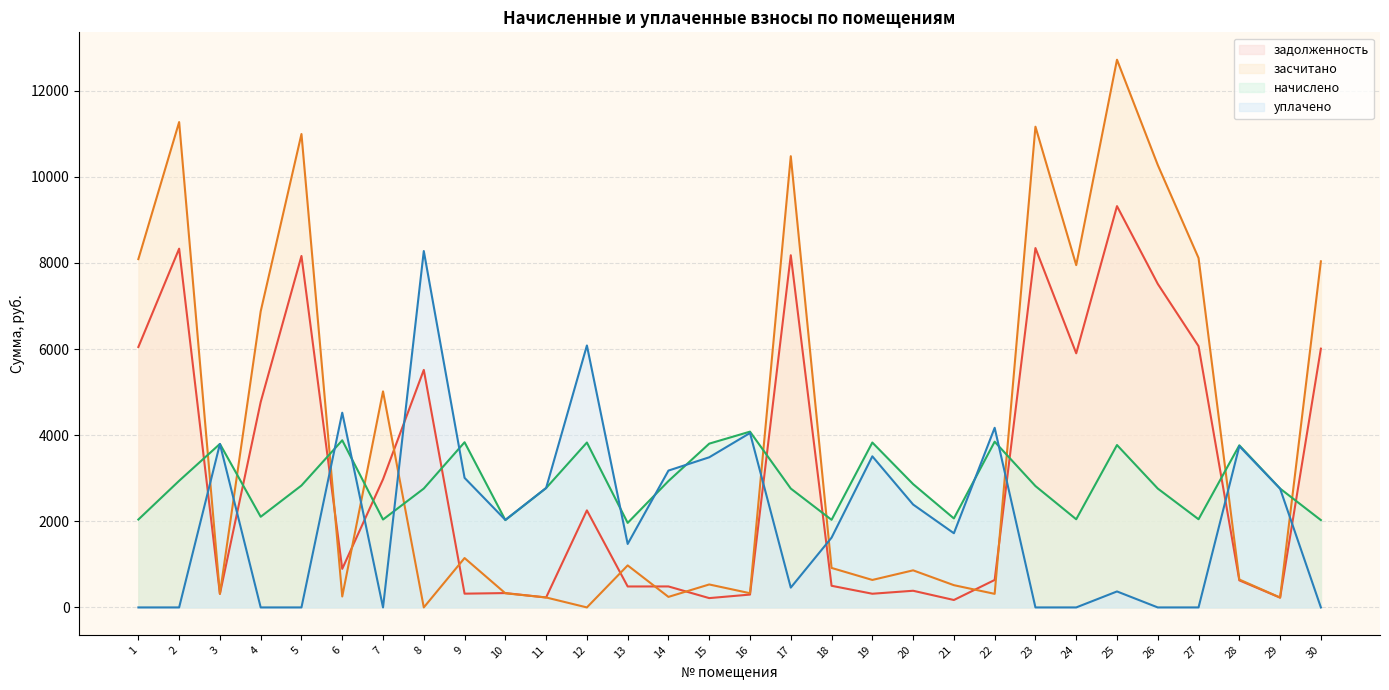

What is the difference between the highest and lowest values at 29?

2533.4